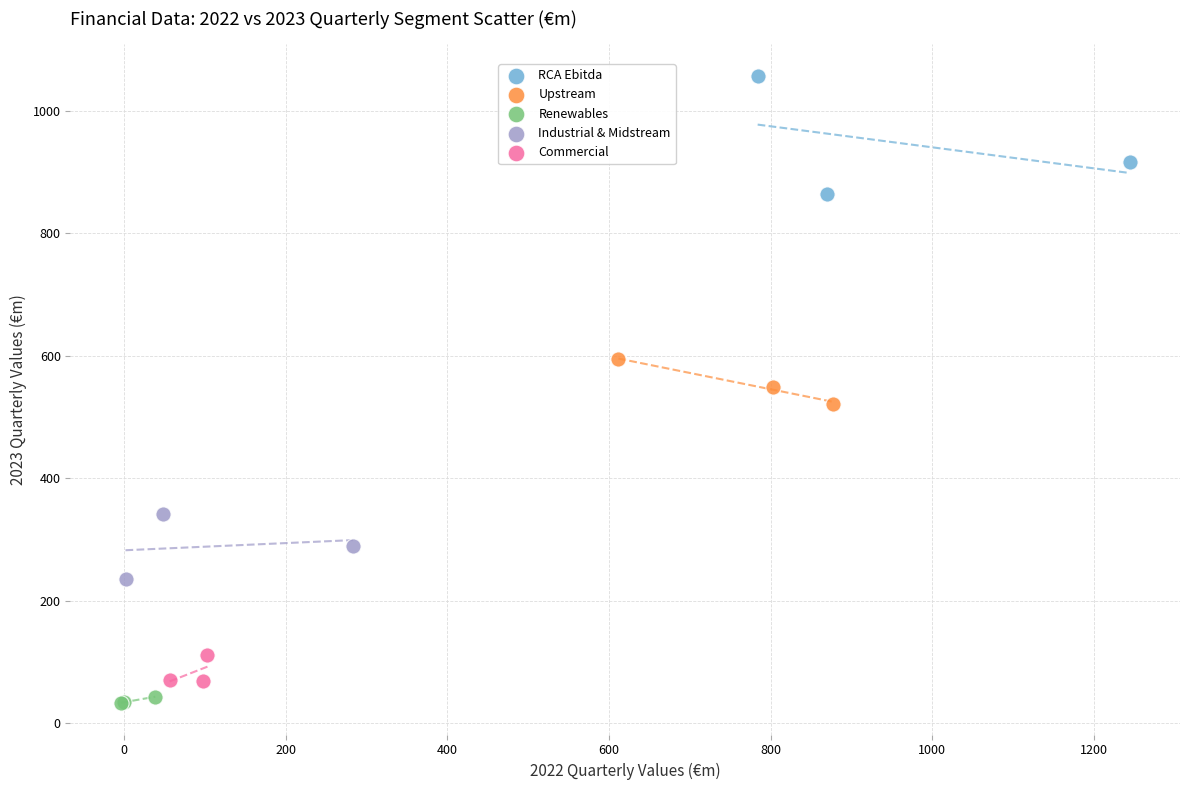

Which series has the widest spread of Y values?

RCA Ebitda